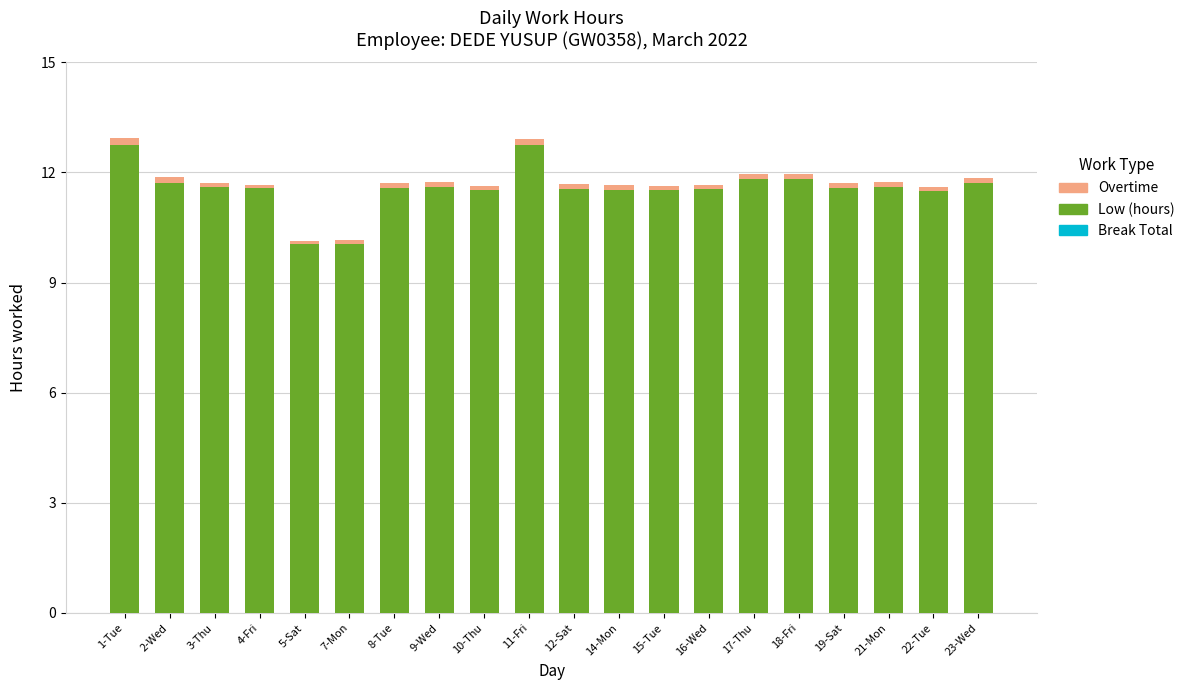

How many categories are shown in the chart?

20